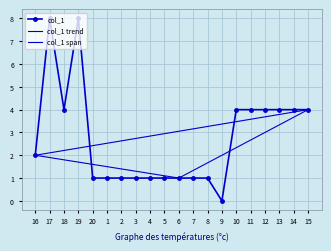

What is the sum of all values?

55